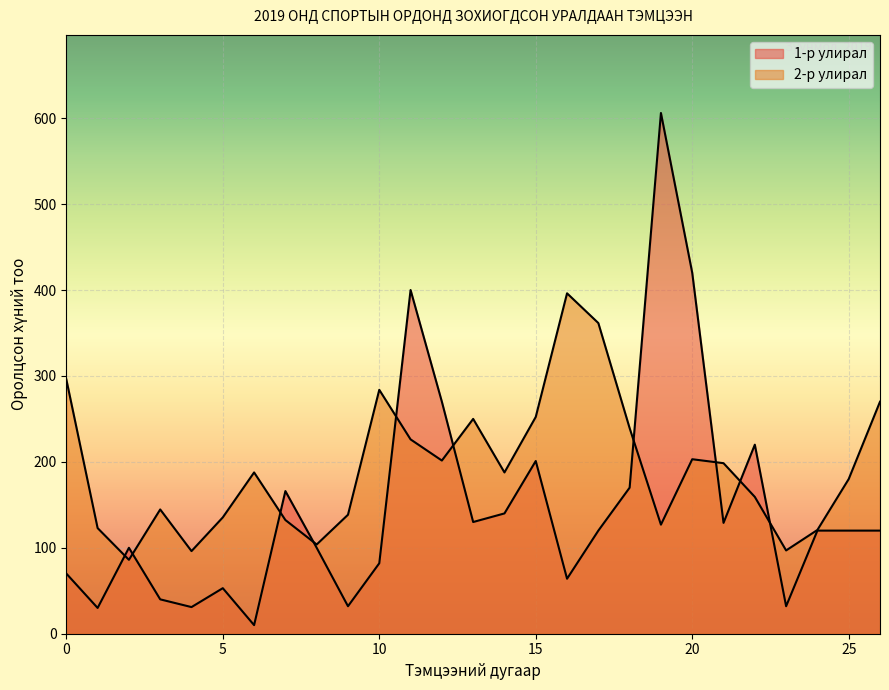

Does the chart display data point markers on the line(s)?

No